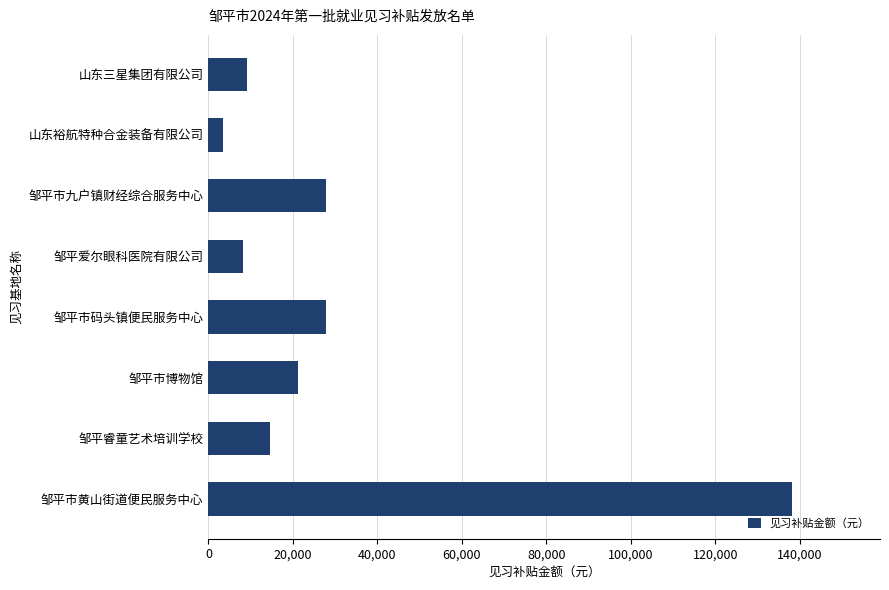

Which has a higher value, 邹平市九户镇财经综合服务中心 or 邹平爱尔眼科医院有限公司?

邹平市九户镇财经综合服务中心